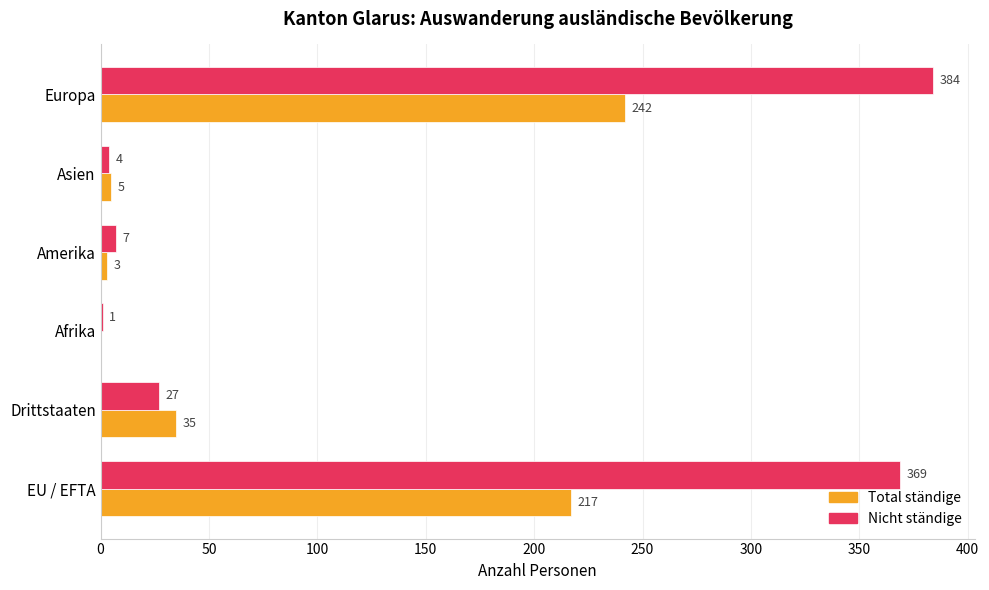

What is the highest value of the Total ständige series?

242